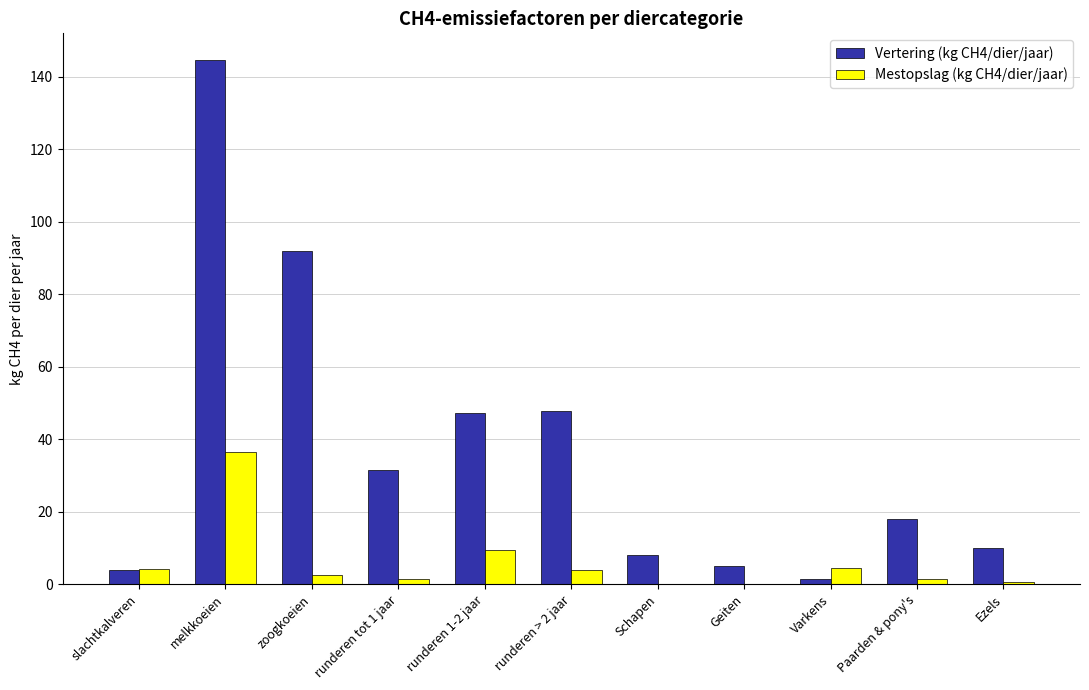

What are all the series names shown in the legend?

Vertering (kg CH4/dier/jaar), Mestopslag (kg CH4/dier/jaar)